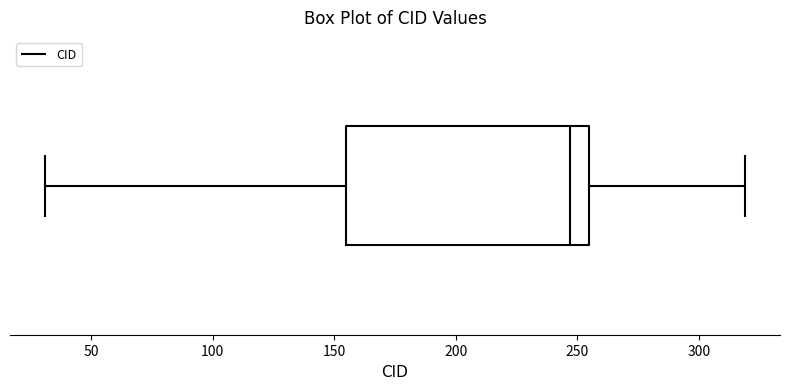

Read this box plot against the x-axis: the position of the median line, the range covered by the box, and the ends of both whiskers. The values are not printed on the chart, so give them approximately, as read against the axis.

median 245, box 155 to 255, whiskers 30 to 320